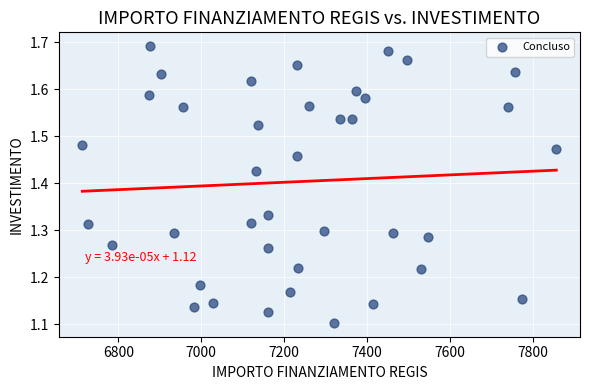

What is the range of X values (max minus min)?

1143.6